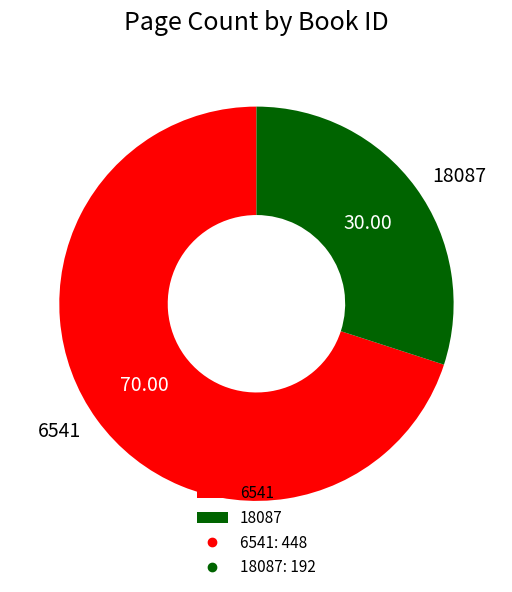

The 18087 slice represents 21% of the pie. True or false?

False